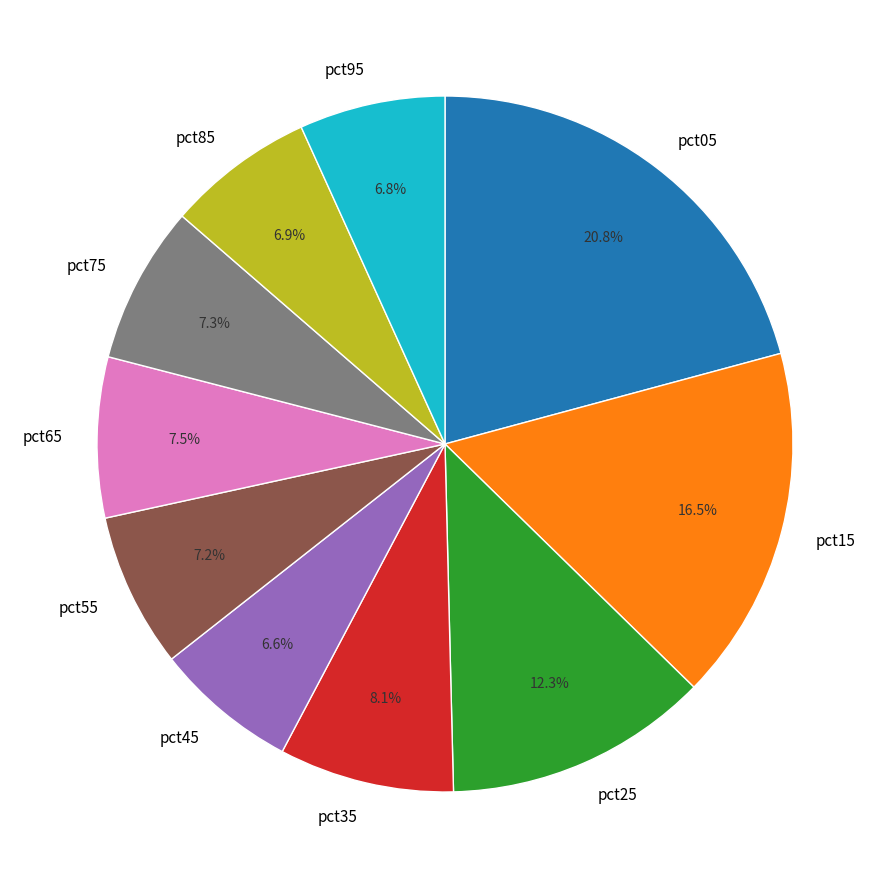

True or false: pct55 accounts for 7% of the total.

True